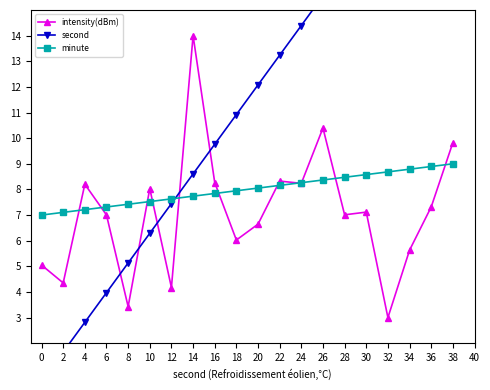

Reading left to right, extract all data points from this chart.

intensity(dBm): 5.1	4.4	8.2	7.0	3.4	8.0	4.2	14.0	8.3	6.0	6.6	8.3	8.2	10.4	7.0	7.1	3.0	5.6	7.3	9.8
second: 0.5	1.7	2.8	4.0	5.1	6.3	7.4	8.6	9.8	10.9	12.1	13.2	14.4	15.6	16.7	17.9	19.0	20.2	21.3	22.5
minute: 7.0	7.1	7.2	7.3	7.4	7.5	7.6	7.7	7.8	7.9	8.1	8.2	8.3	8.4	8.5	8.6	8.7	8.8	8.9	9.0